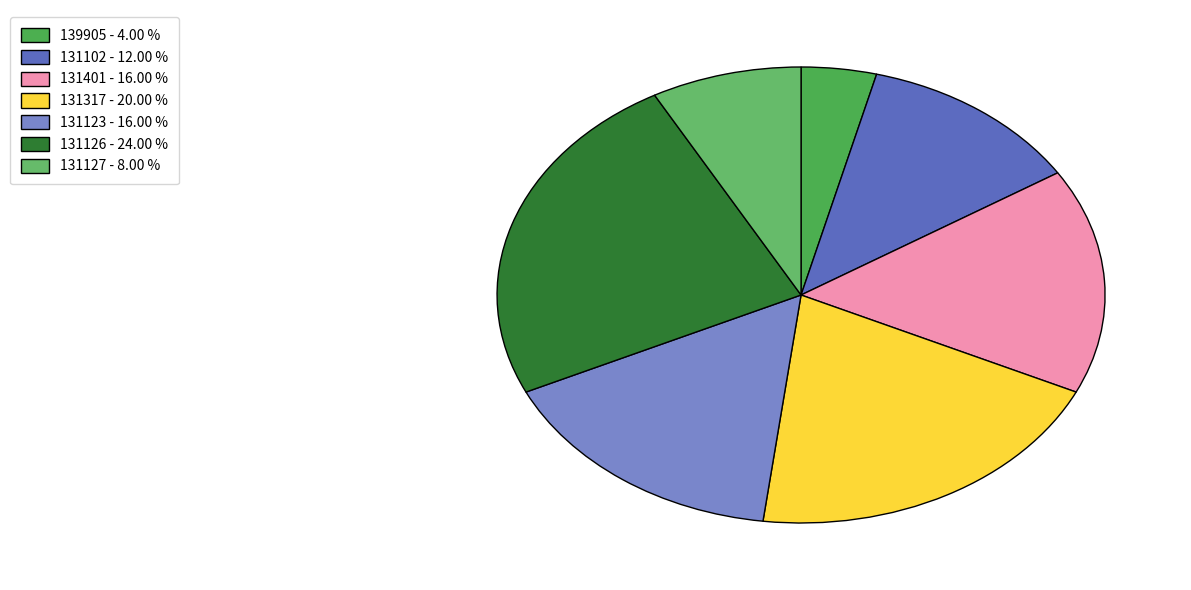

Is it true that 139905 is 17% of the pie?

False